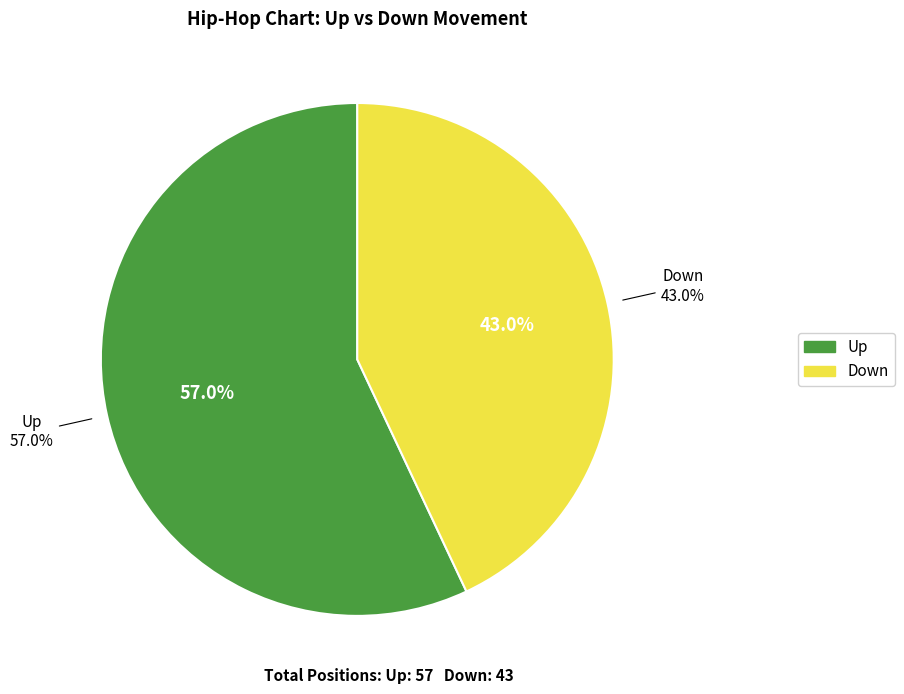

Is Down the majority of the pie?

No